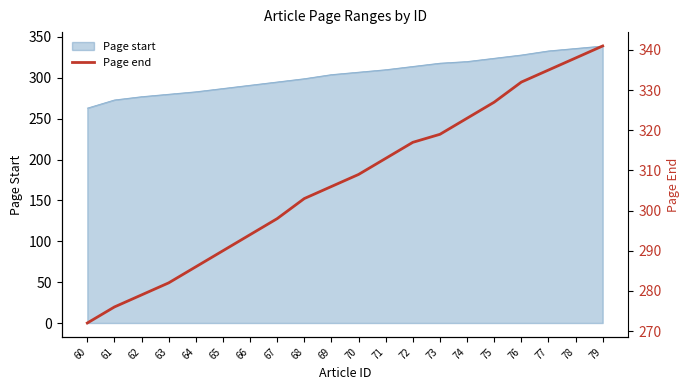

The Page start series shows 324 at 75. True or false?

True